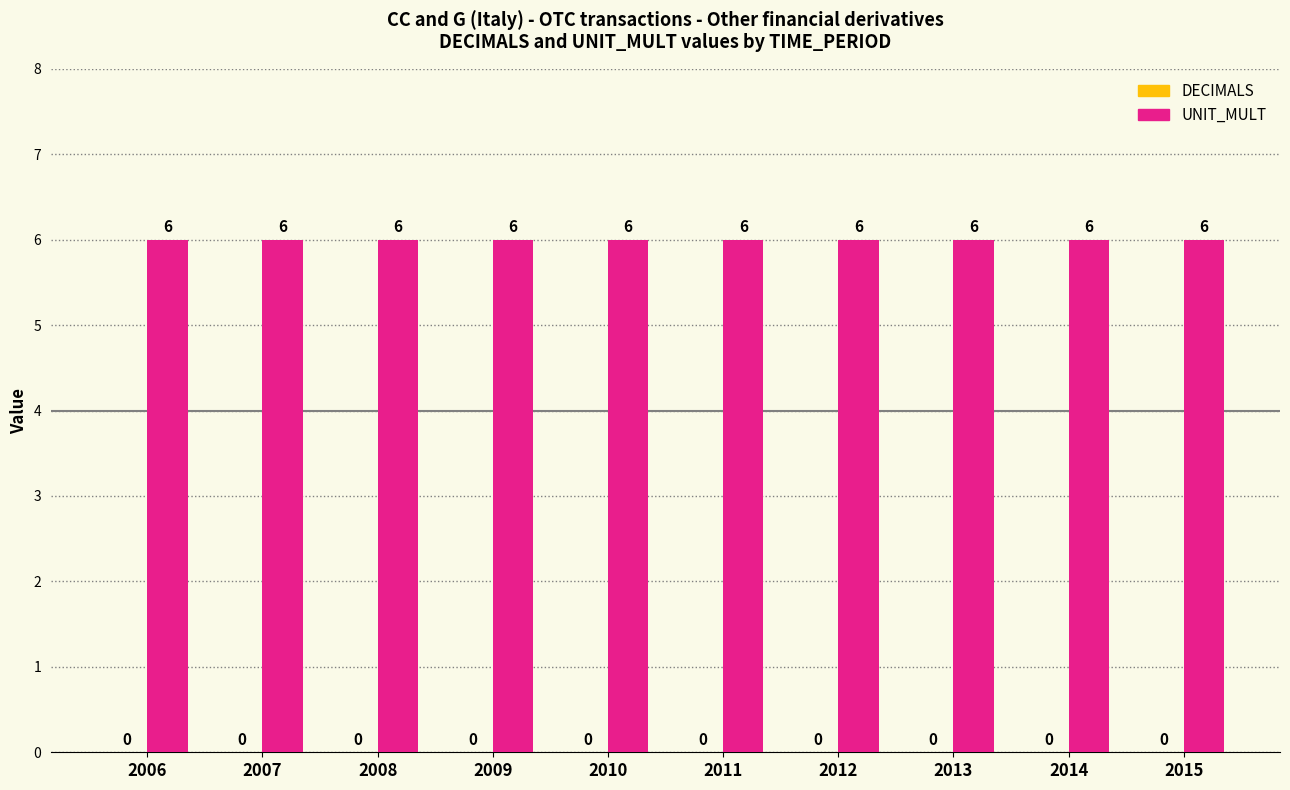

Where is DECIMALS nearest to the value 0?

2006